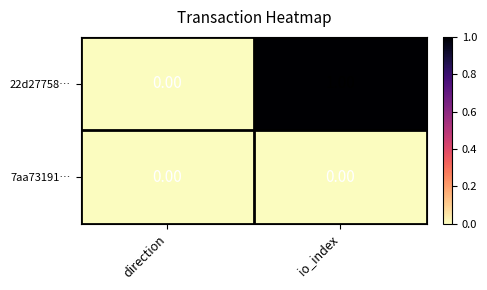

Which series has the widest spread of values?

22d27758…